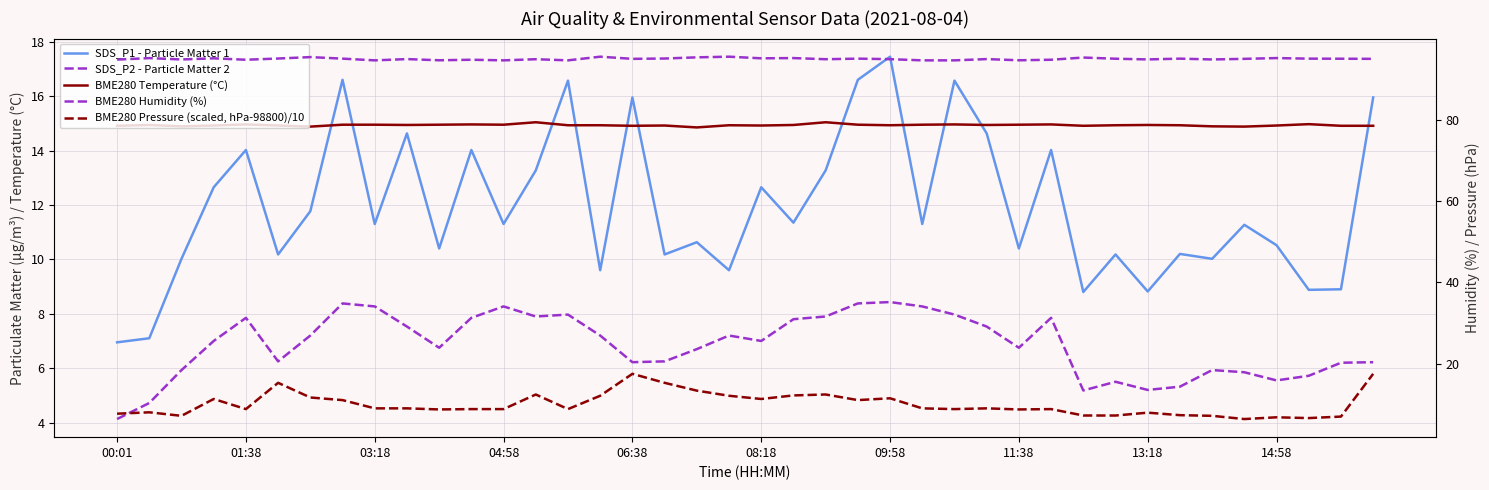

Is it true that BME280 Temperature (°C) equals 8.3 at 06:38?

False